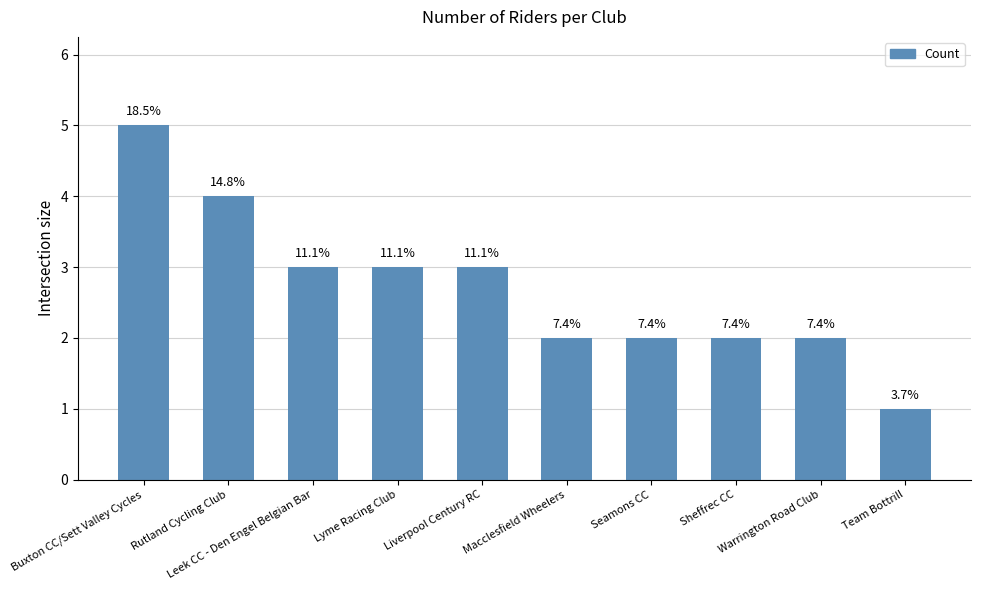

What is the label of the 10th bar from the left?

Team Bottrill